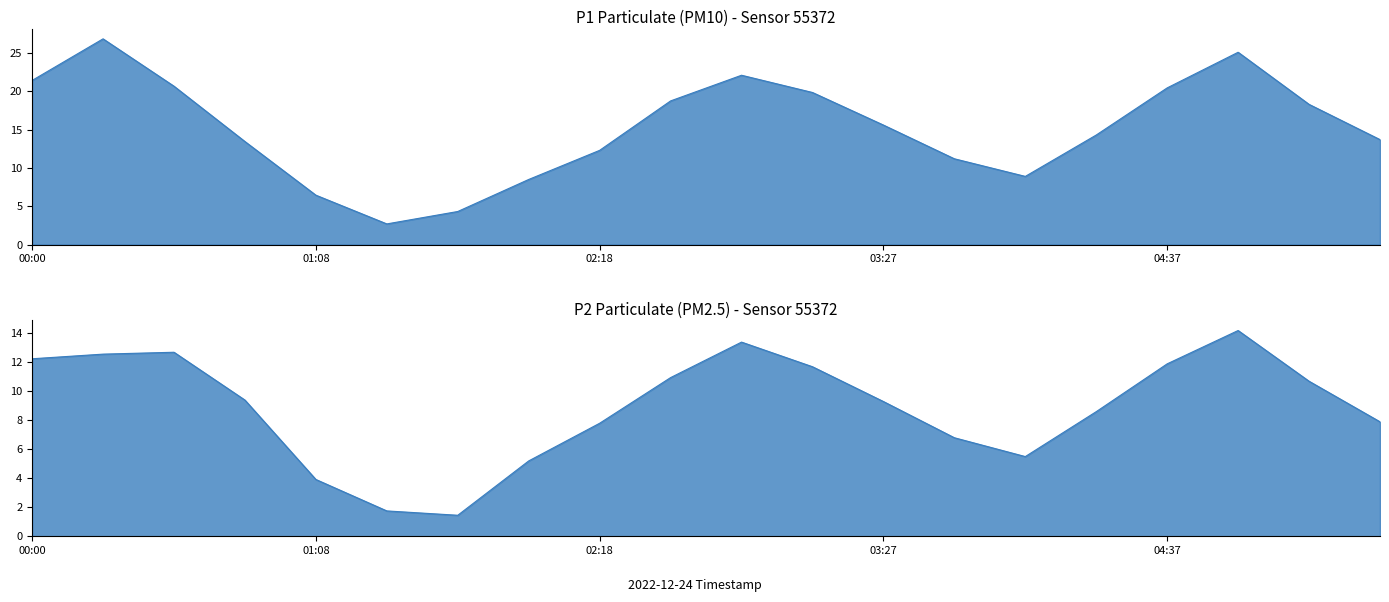

What are all the series names shown in the legend?

P1, P2